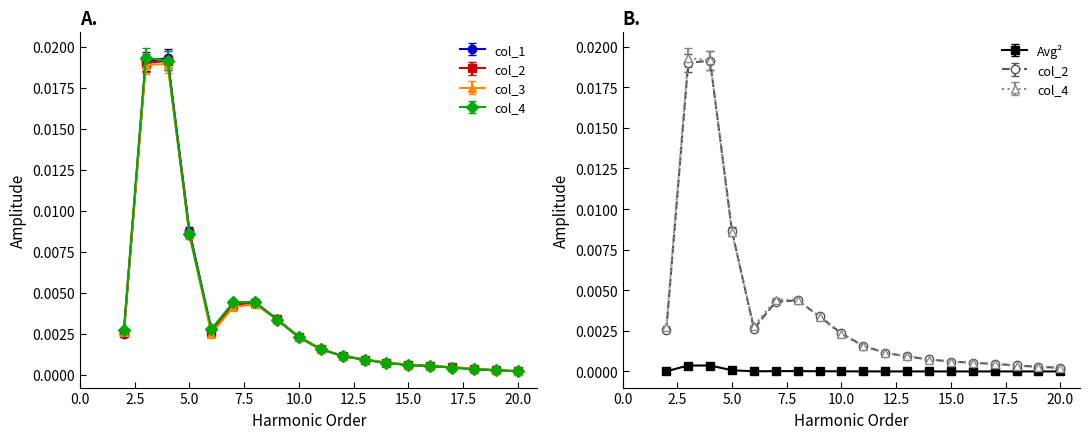

Reading right to left, transcribe all the data shown in this chart.

col_1: 0.0	0.0	0.0	0.0	0.0	0.0	0.0	0.0	0.0	0.0	0.0	0.0	0.0	0.0	0.0	0.0	0.0	0.0	0.0
col_2: 0.0	0.0	0.0	0.0	0.0	0.0	0.0	0.0	0.0	0.0	0.0	0.0	0.0	0.0	0.0	0.0	0.0	0.0	0.0
col_3: 0.0	0.0	0.0	0.0	0.0	0.0	0.0	0.0	0.0	0.0	0.0	0.0	0.0	0.0	0.0	0.0	0.0	0.0	0.0
col_4: 0.0	0.0	0.0	0.0	0.0	0.0	0.0	0.0	0.0	0.0	0.0	0.0	0.0	0.0	0.0	0.0	0.0	0.0	0.0
Avg^2: 0.0	0.0	0.0	0.0	0.0	0.0	0.0	0.0	0.0	0.0	0.0	0.0	0.0	0.0	0.0	0.0	0.0	0.0	0.0